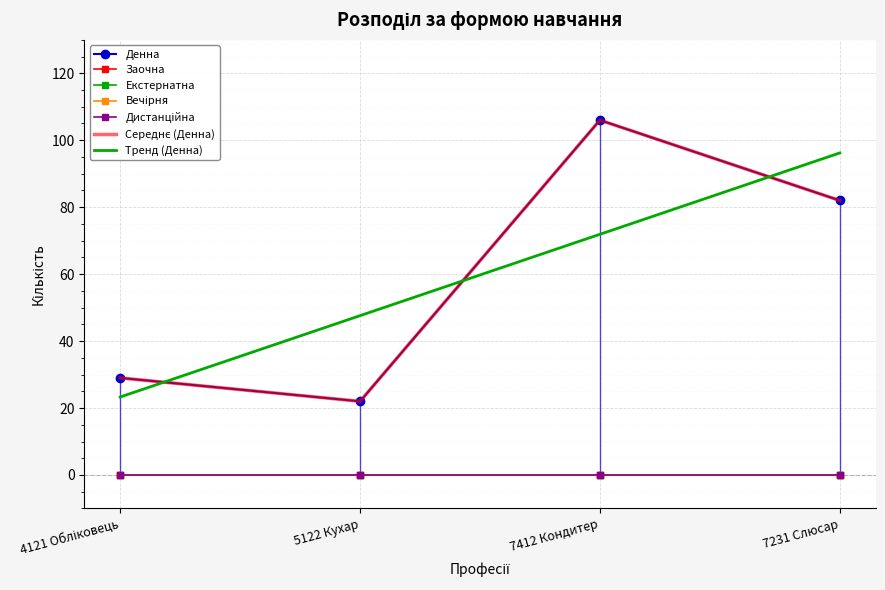

At 7412 Кондитер, list the series in order from largest to smallest.

Денна, Заочна, Екстернатна, Вечірня, Дистанційна